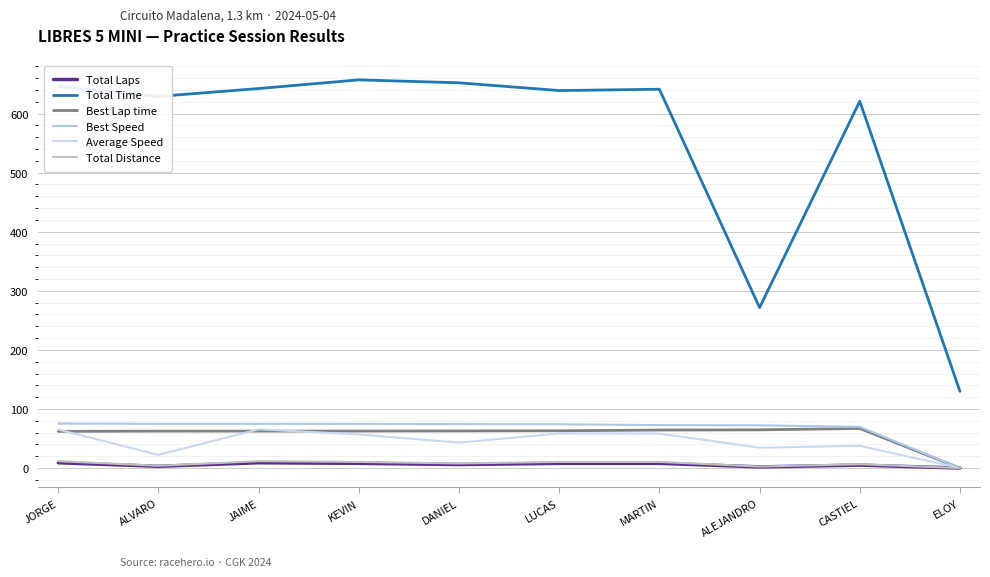

Which has a higher value, DANIEL or JORGE?

JORGE